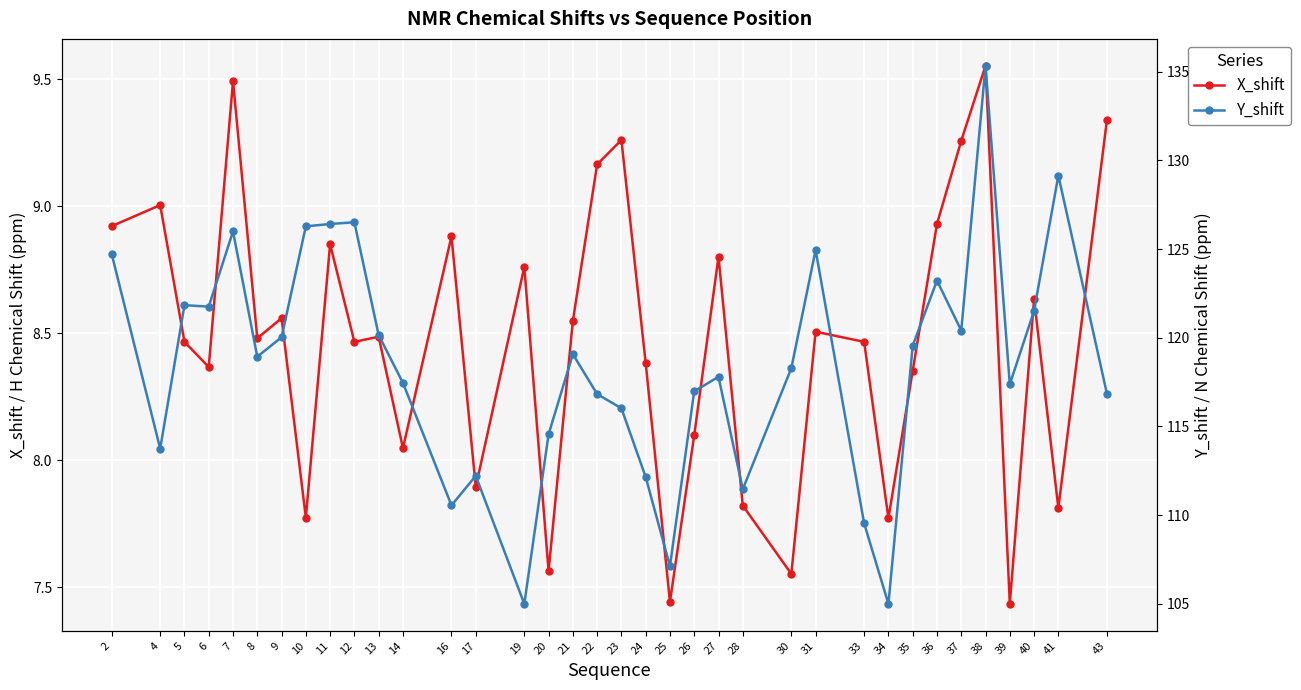

List the series in order of their peak value, lowest first.

X_shift, Y_shift